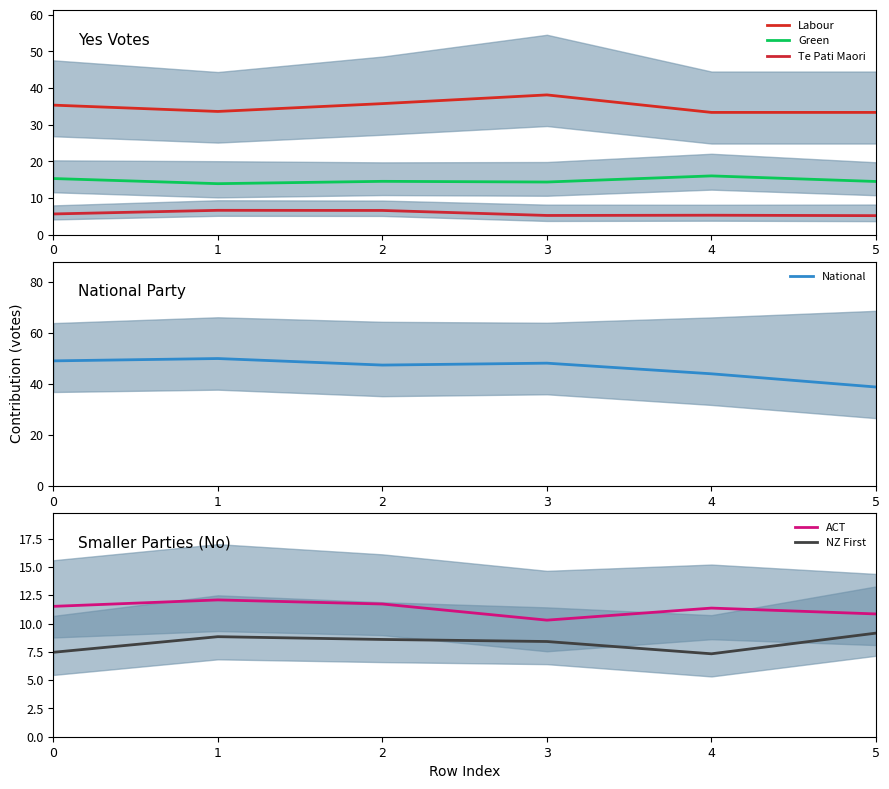

Count the number of categories in the chart.

6